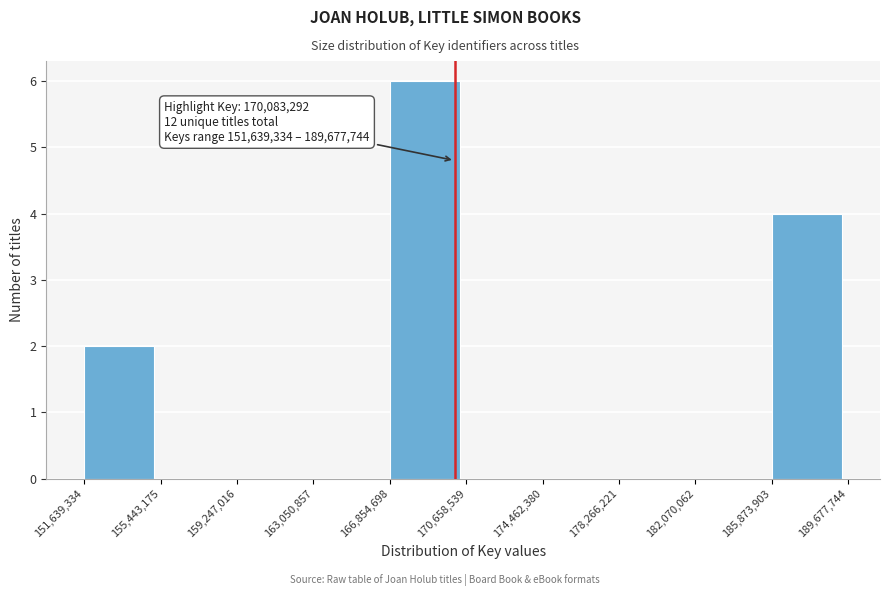

Which range on the x-axis has the tallest bar?

166,854,698 to 170,658,539